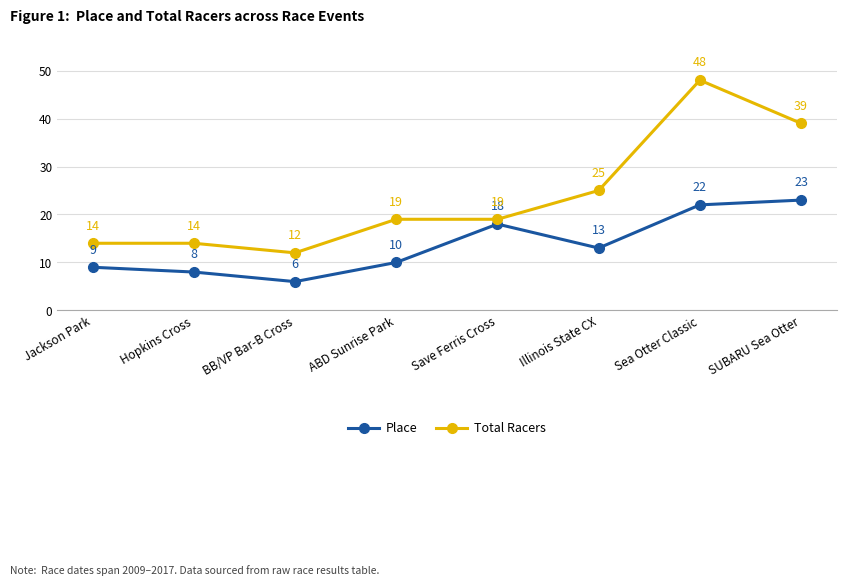

How many data points in Total Racers are less than 19?

3